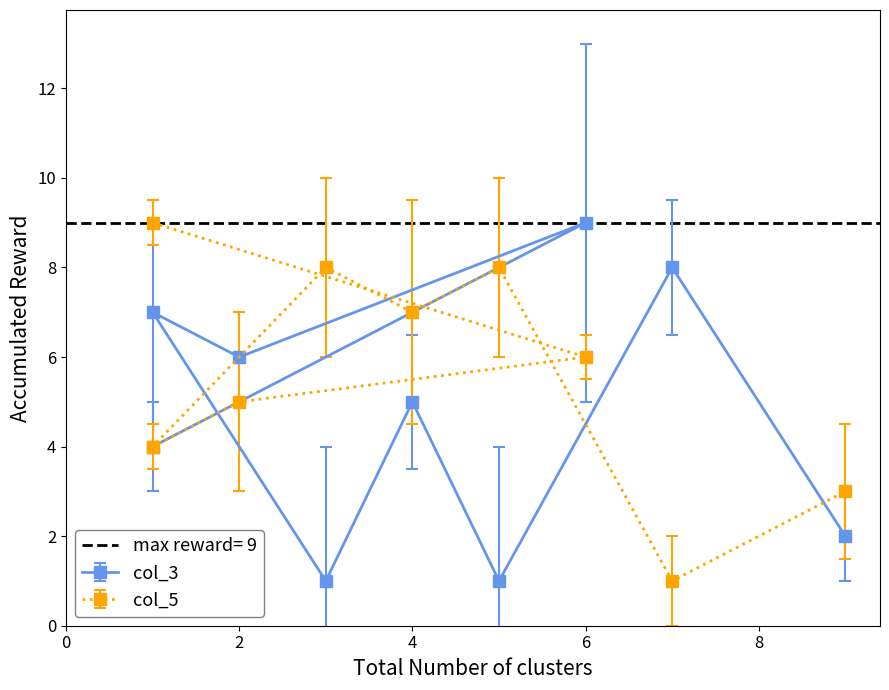

What is the maximum value for col_3?

9